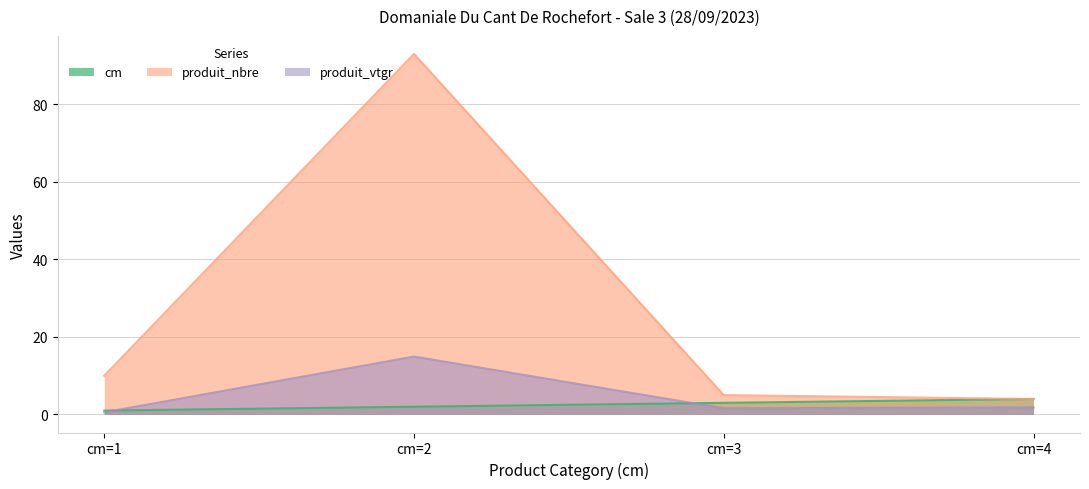

How many data points in produit_vtgr are above 1?

3